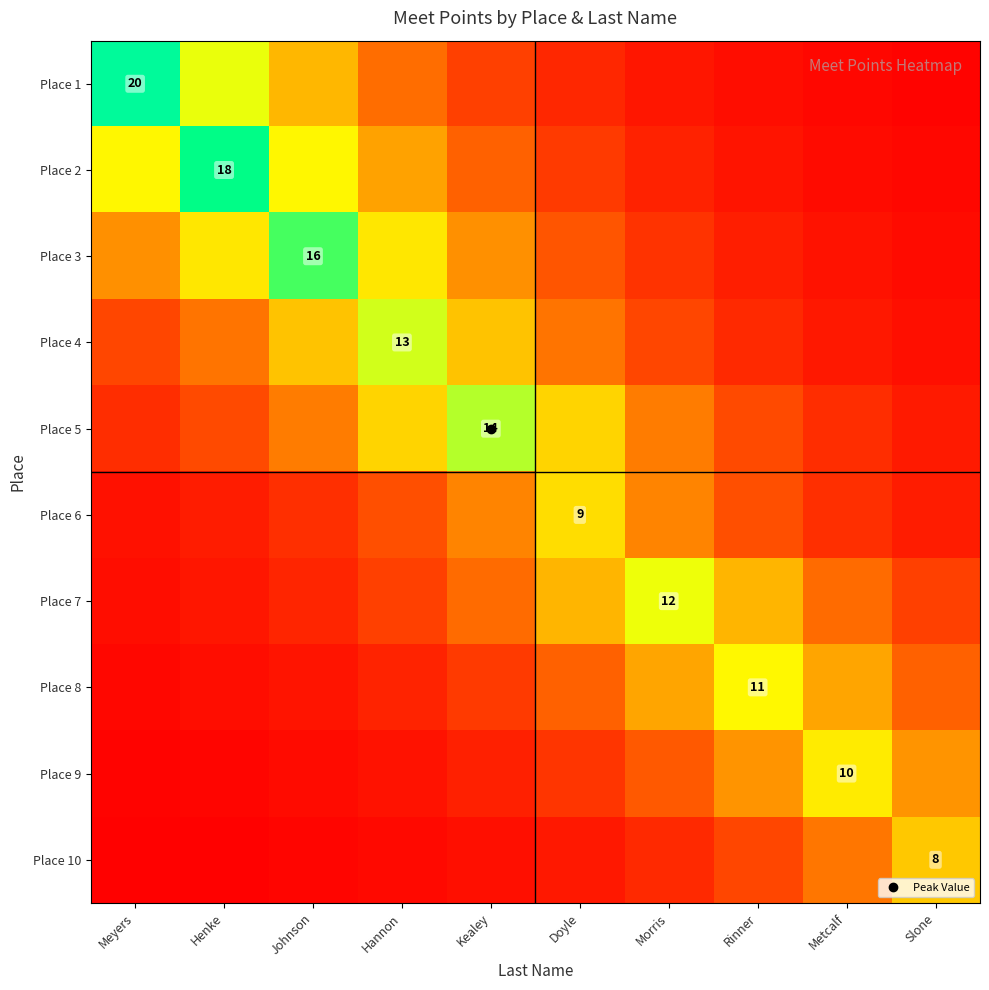

Rank the categories by Place 10 value from highest to lowest.

Slone, Metcalf, Rinner, Morris, Doyle, Kealey, Hannon, Johnson, Henke, Meyers